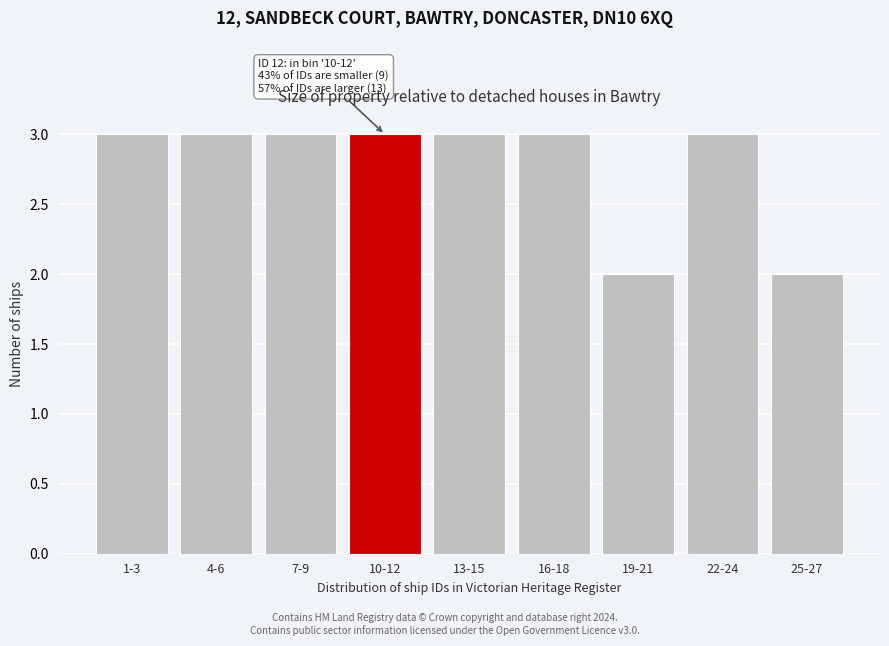

Reading left to right, extract all data points from this chart.

1-3=3	4-6=3	7-9=3	10-12=3	13-15=3	16-18=3	19-21=2	22-24=3	25-27=2